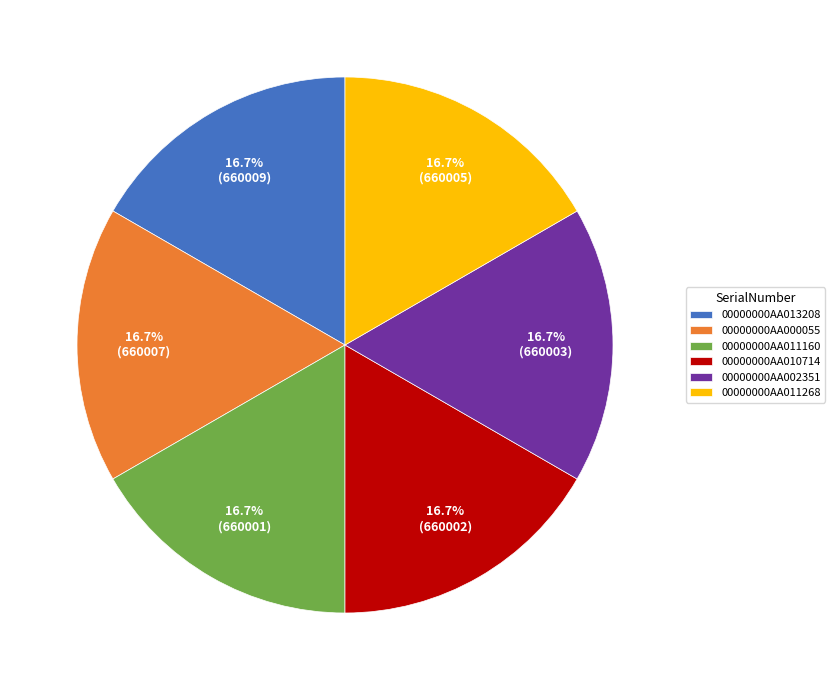

To the nearest percent, what percentage of the pie is 00000000AA010714?

17%